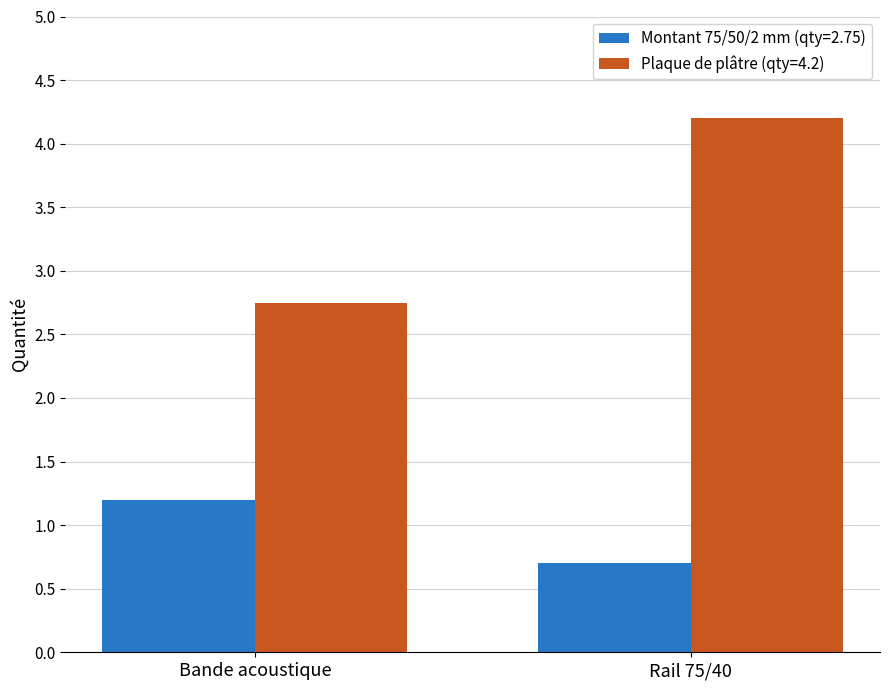

Between Bande acoustique and Rail 75/40, which series saw the biggest shift?

Plaque de plâtre (qty=4.2)